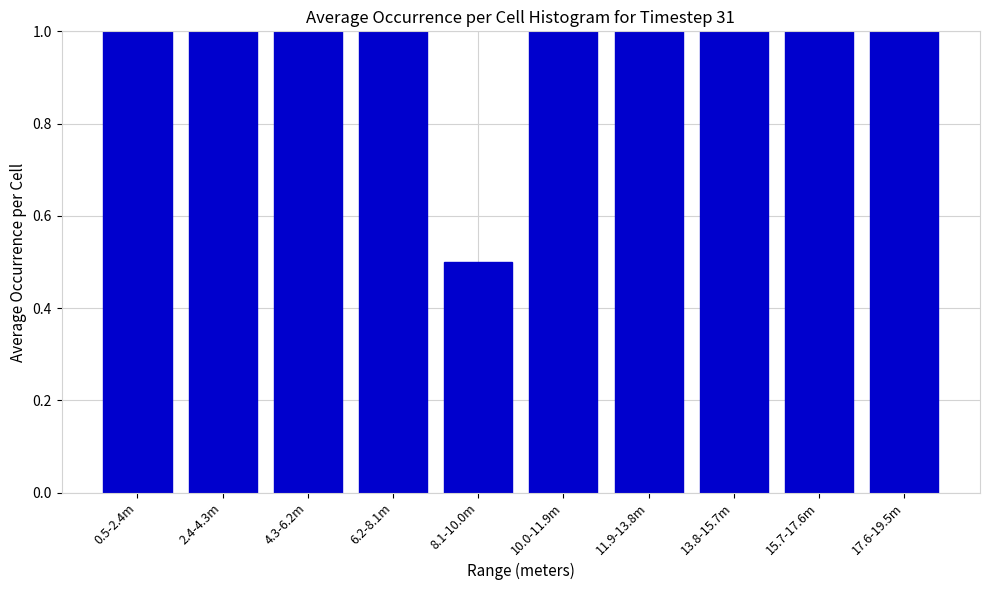

Reading right to left, list all the values displayed in this chart.

17.6-19.5m=1.0	15.7-17.6m=1.0	13.8-15.7m=1.0	11.9-13.8m=1.0	10.0-11.9m=1.0	8.1-10.0m=0.5	6.2-8.1m=1.0	4.3-6.2m=1.0	2.4-4.3m=1.0	0.5-2.4m=1.0